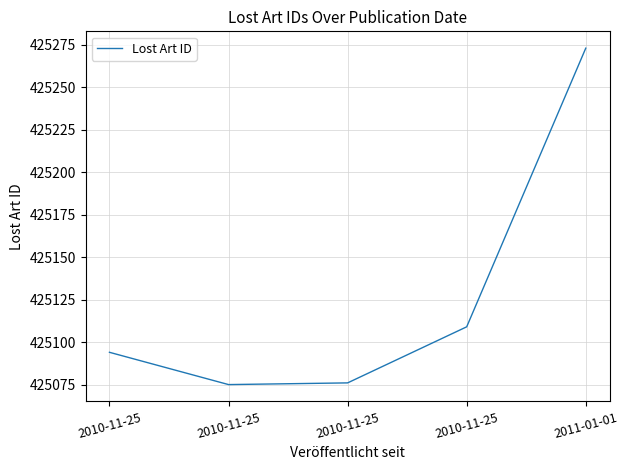

Where is the data nearest to the value 425174?

2010-11-25